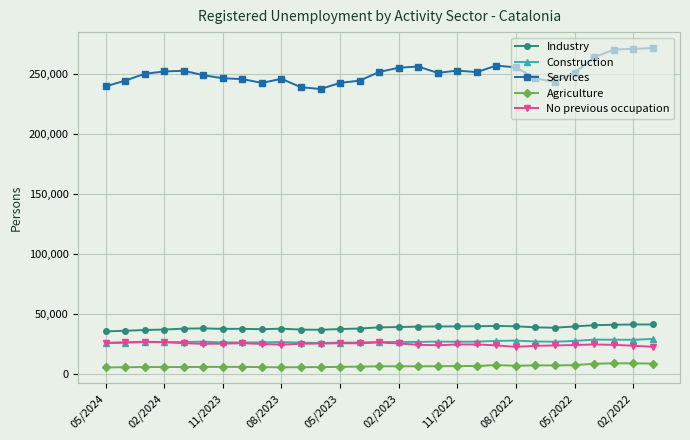

Which series has the largest total across all categories?

Services